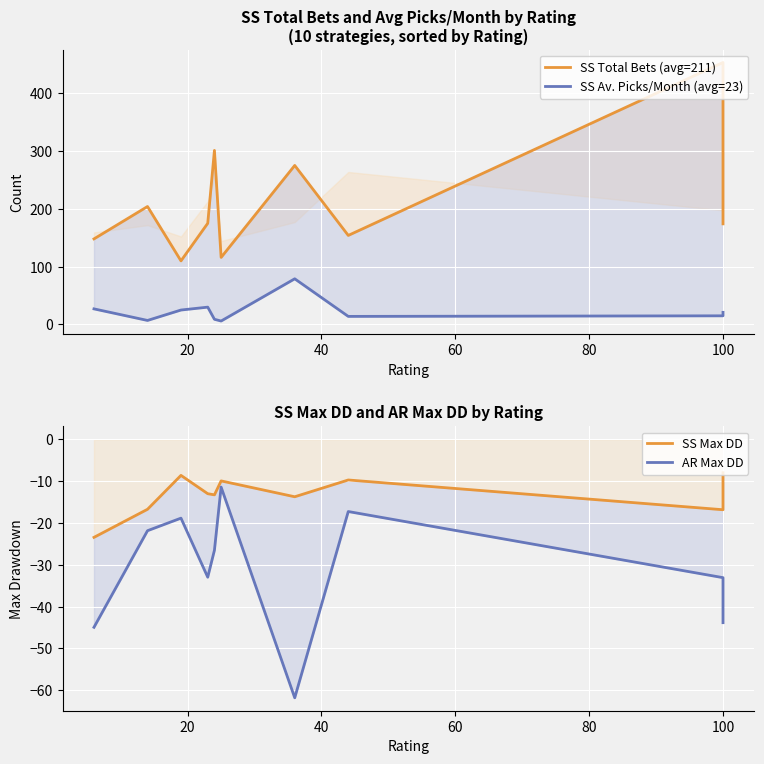

What are all the series names shown in the legend?

SS Total Bets (avg=211), SS Av. Picks/Month (avg=23), SS Max DD, AR Max DD